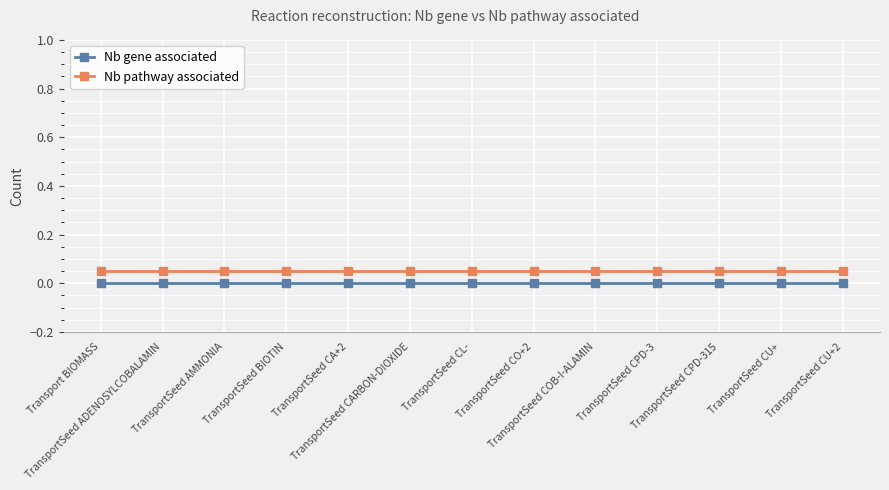

What is the label of the 9th point from the right?

TransportSeed CA+2